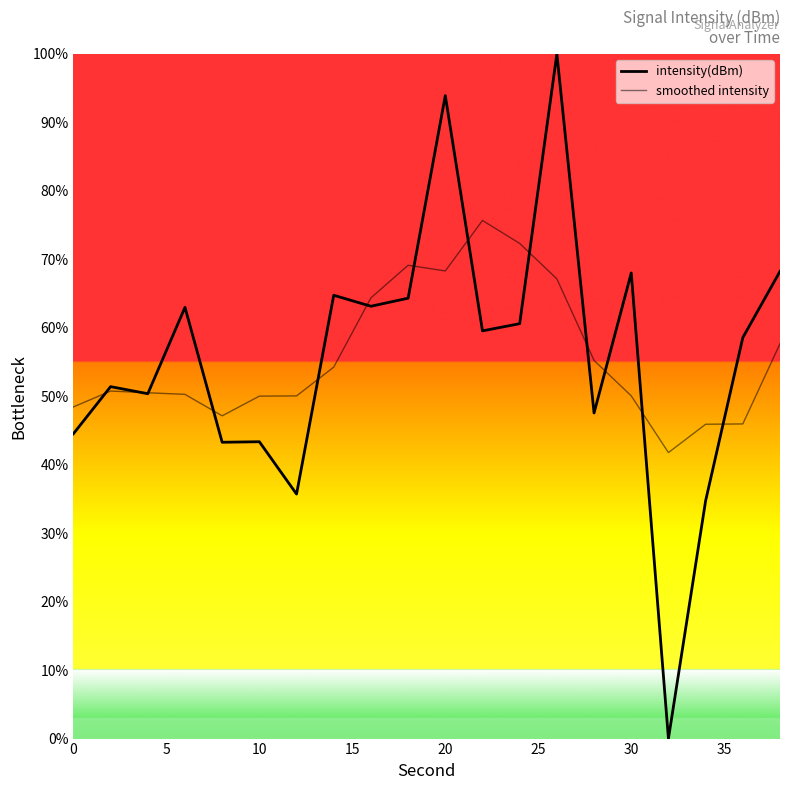

True or false: intensity(dBm) has more than 1 interior local peaks.

True